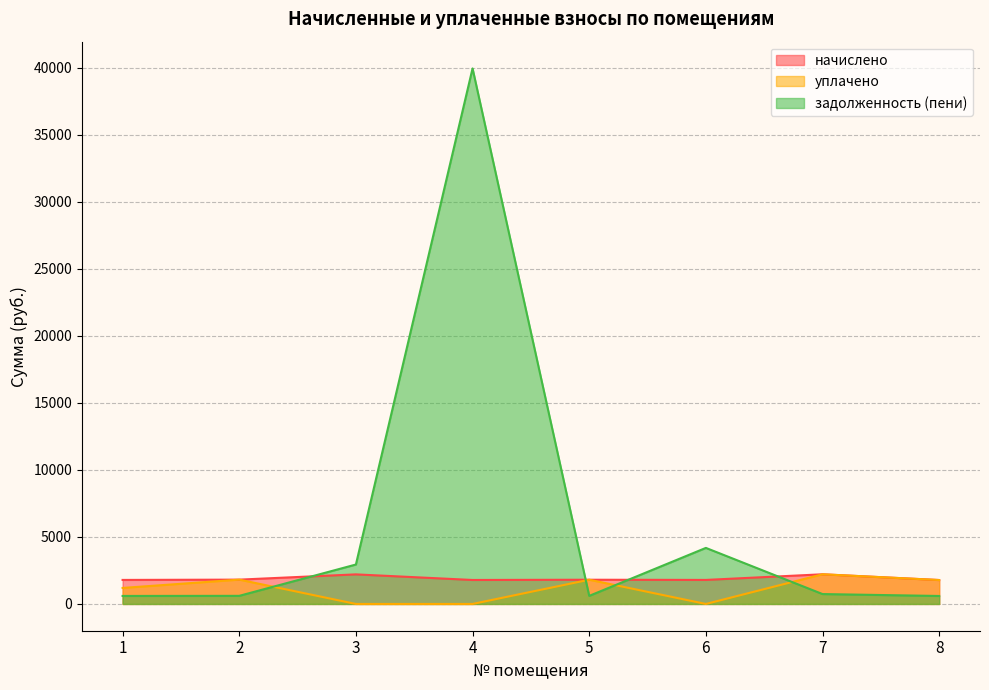

The задолженность (пени) series shows 738.1 at 7. True or false?

True